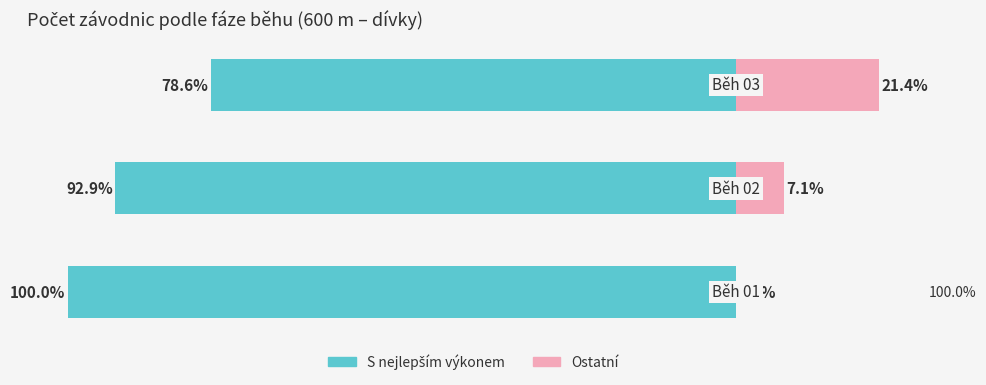

How many values in Ostatní are above zero?

2